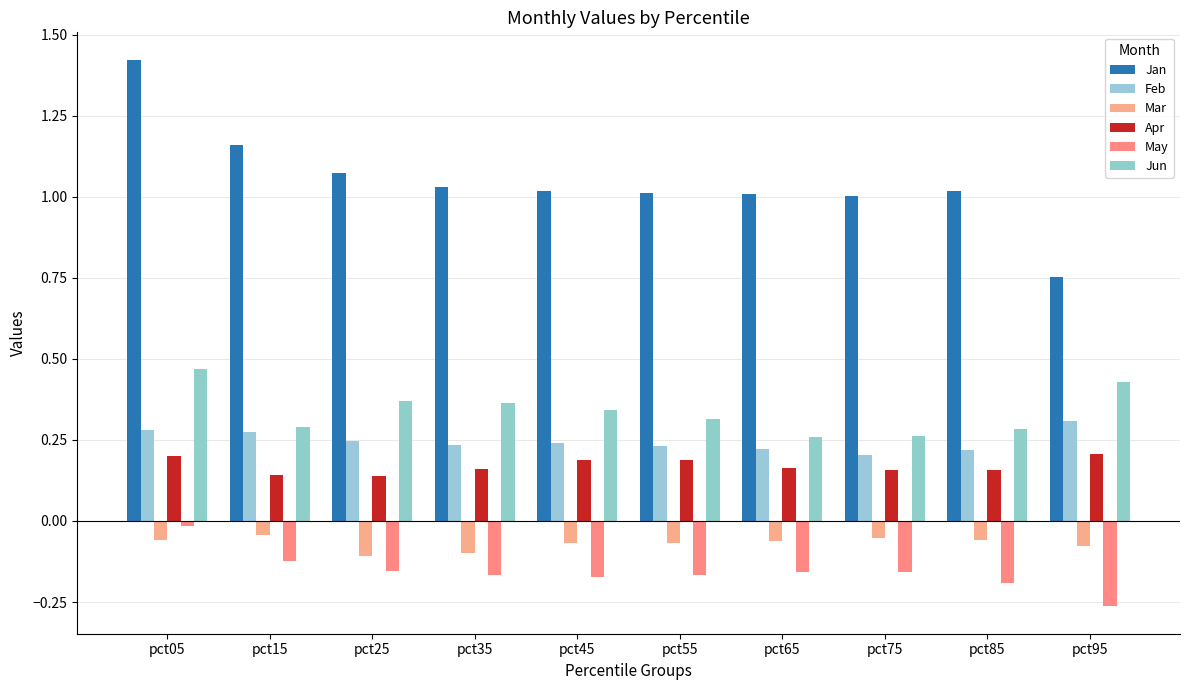

How many bars are there in total?

60